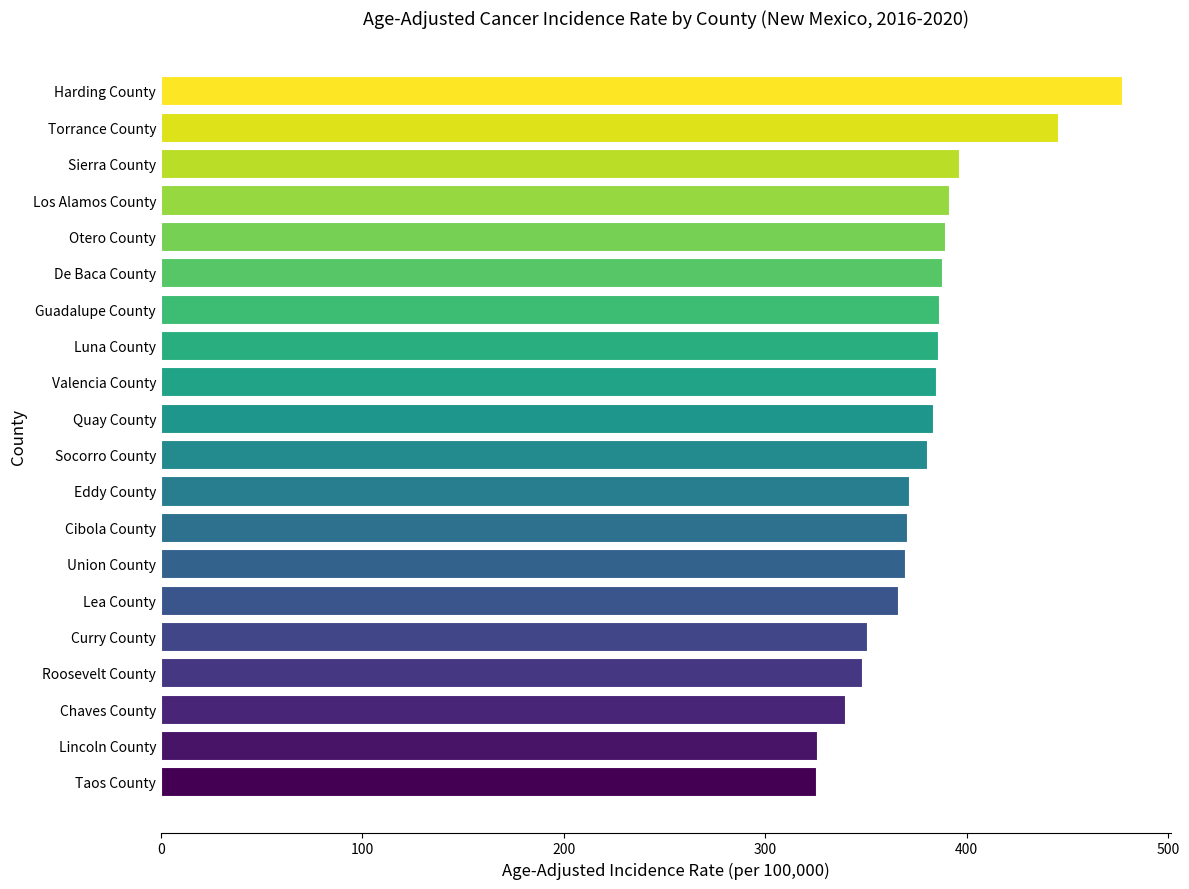

What is the greatest value displayed?

477.3